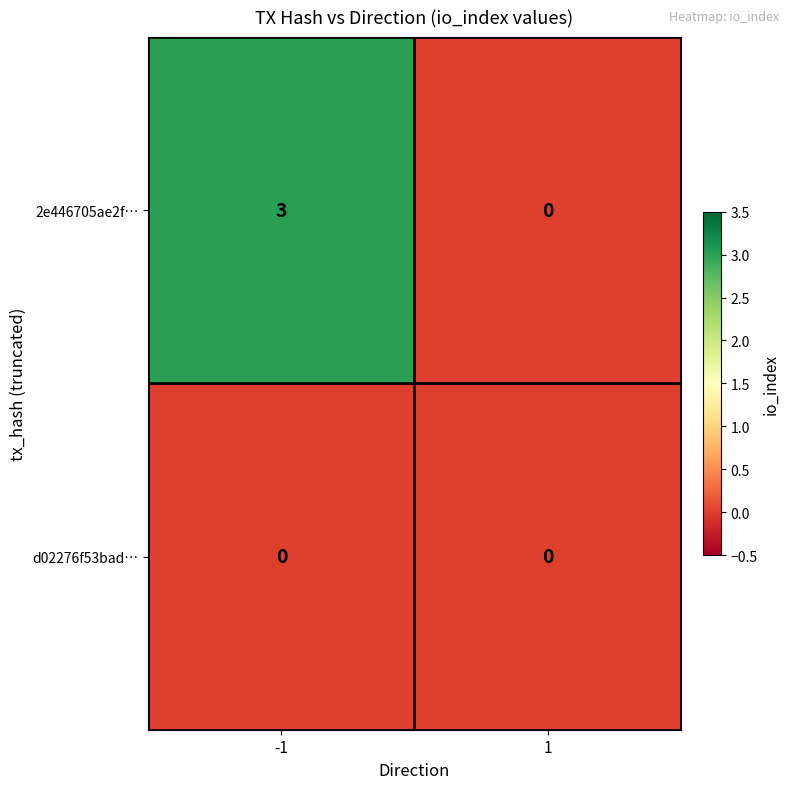

Which series has the largest range (max minus min)?

2e446705ae2f…